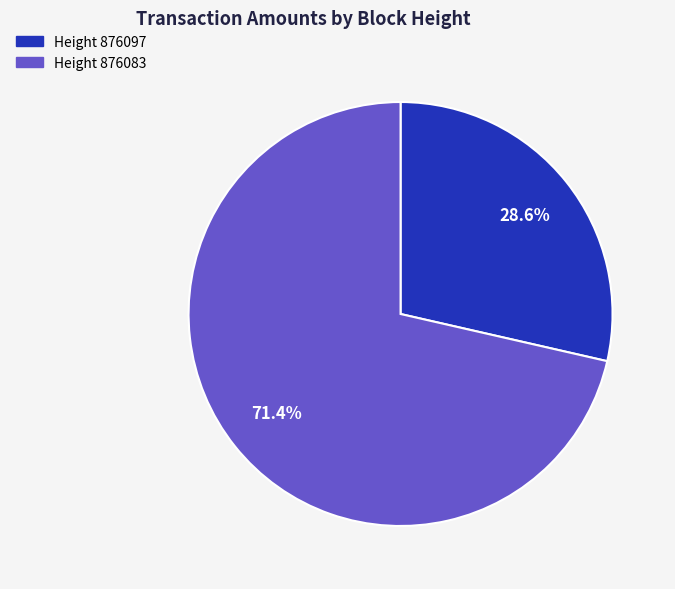

Which has a higher value, Height 876083 or Height 876097?

Height 876083